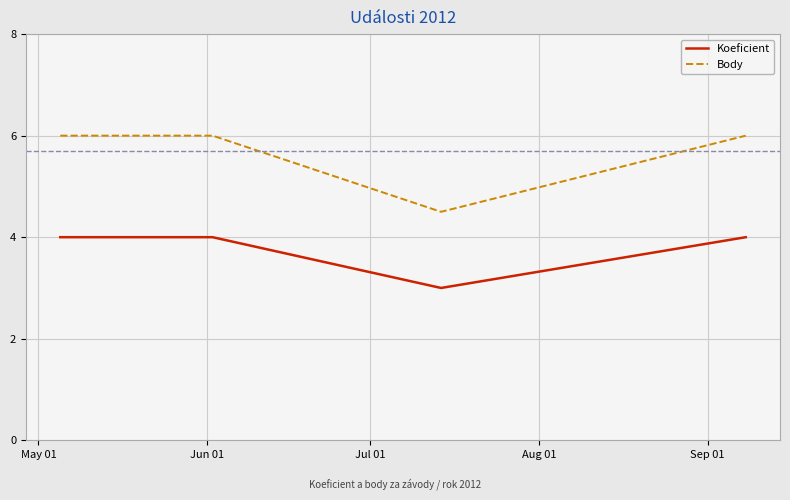

Which series has the largest total across all categories?

Body